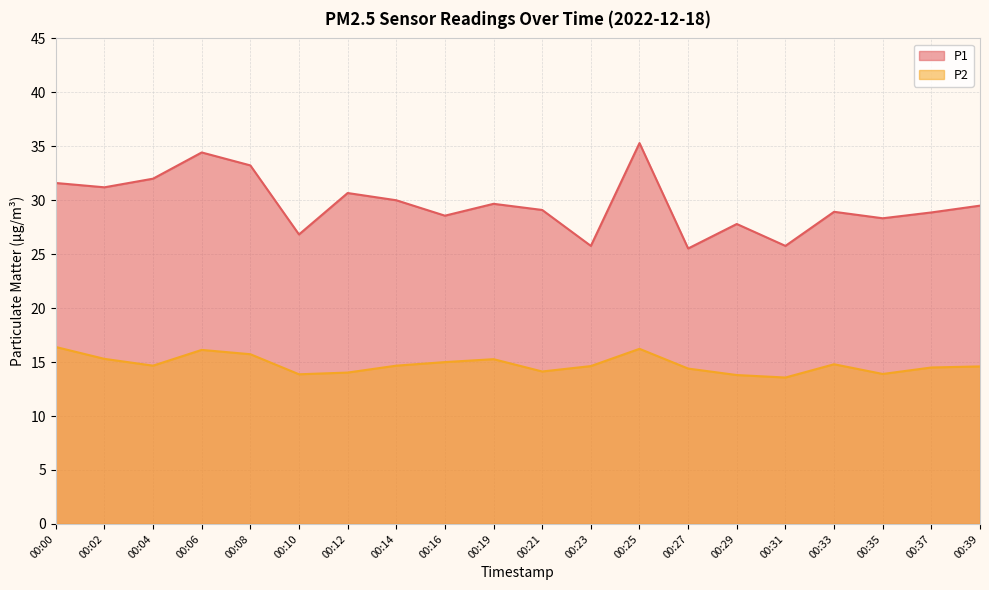

Between 00:06 and 00:19, which series saw the biggest shift?

P1